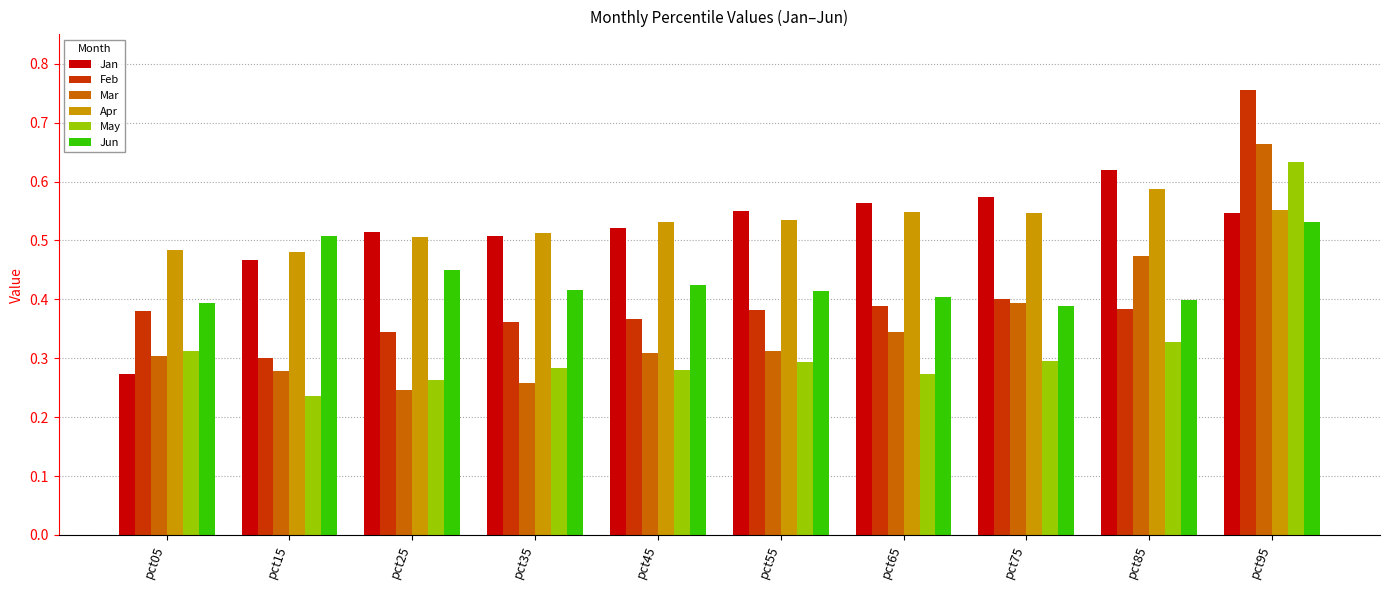

List the series in order of their peak value, lowest first.

Jun, Apr, Jan, May, Mar, Feb